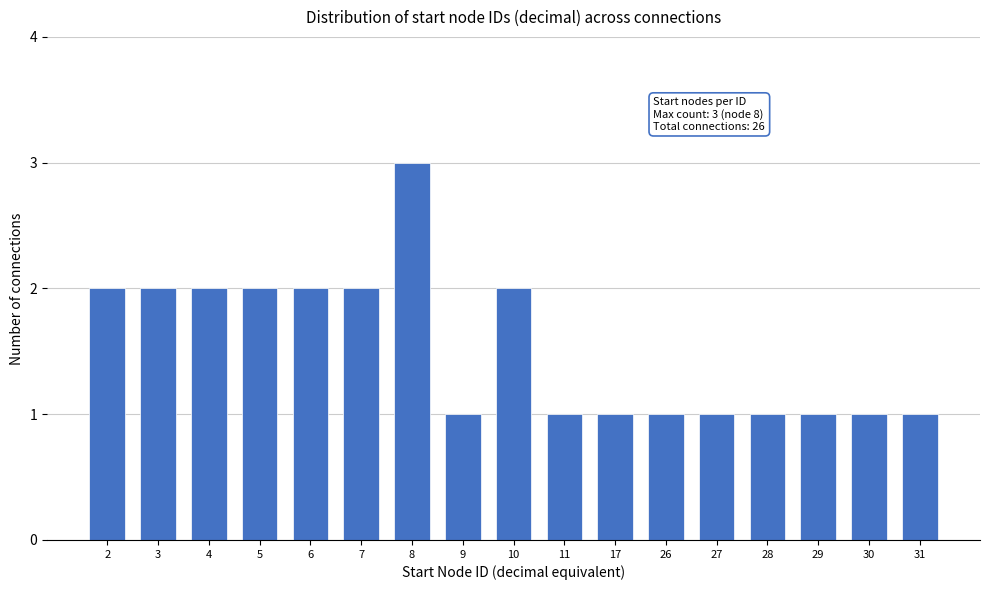

Reading left to right, what are all the values shown in this chart?

2	2	2	2	2	2	3	1	2	1	1	1	1	1	1	1	1